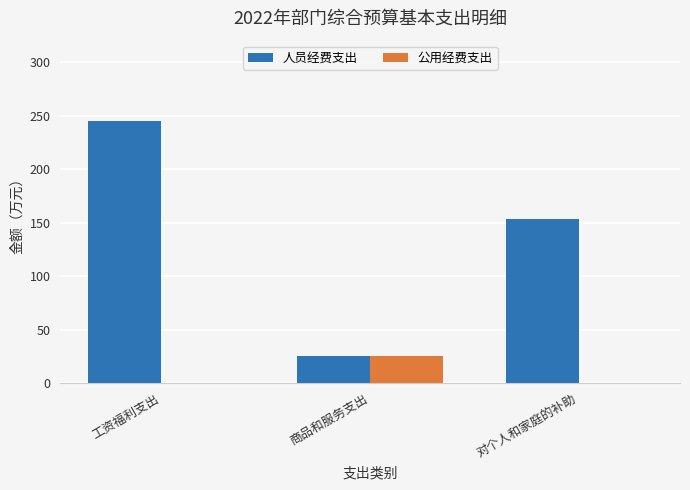

Is it true that 人员经费支出 equals 153.6 at 对个人和家庭的补助?

True